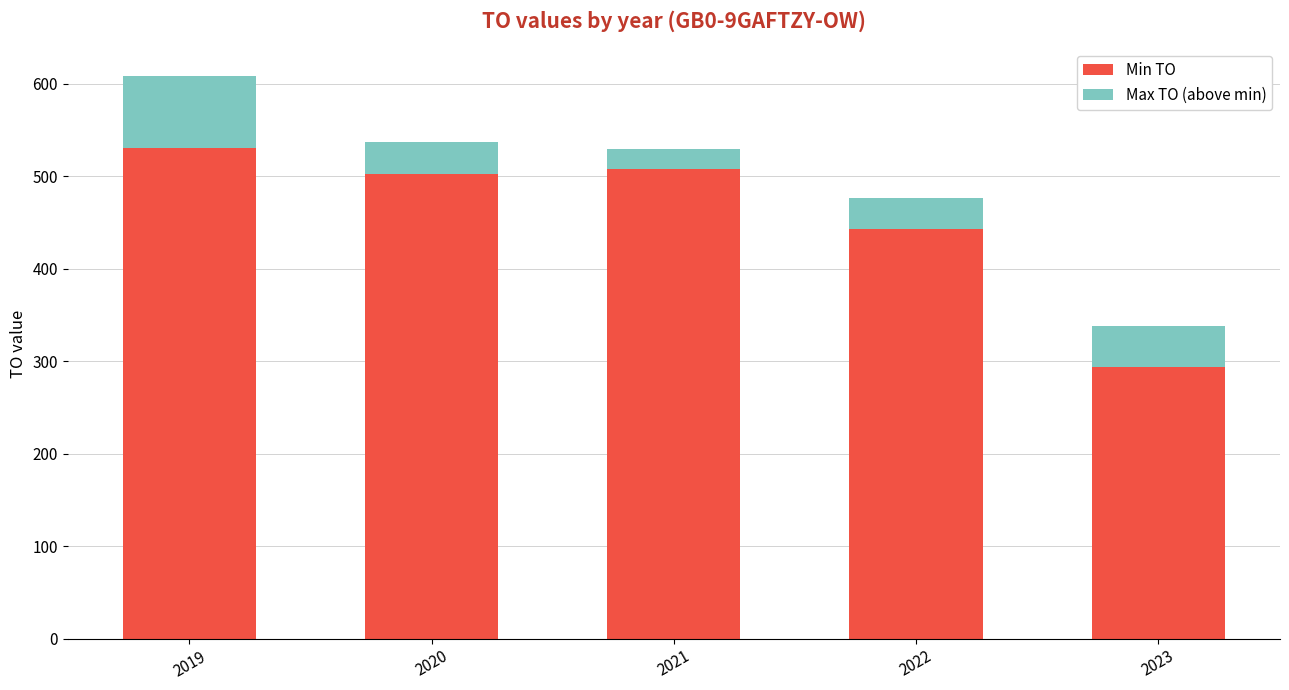

Read the Min TO value at 2023.

294